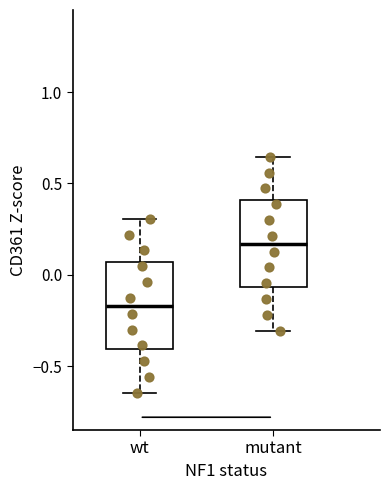

Where is the upper edge of the box for wt on the y-axis? The values are not printed on the chart, so give them approximately, as read against the axis.

0.05